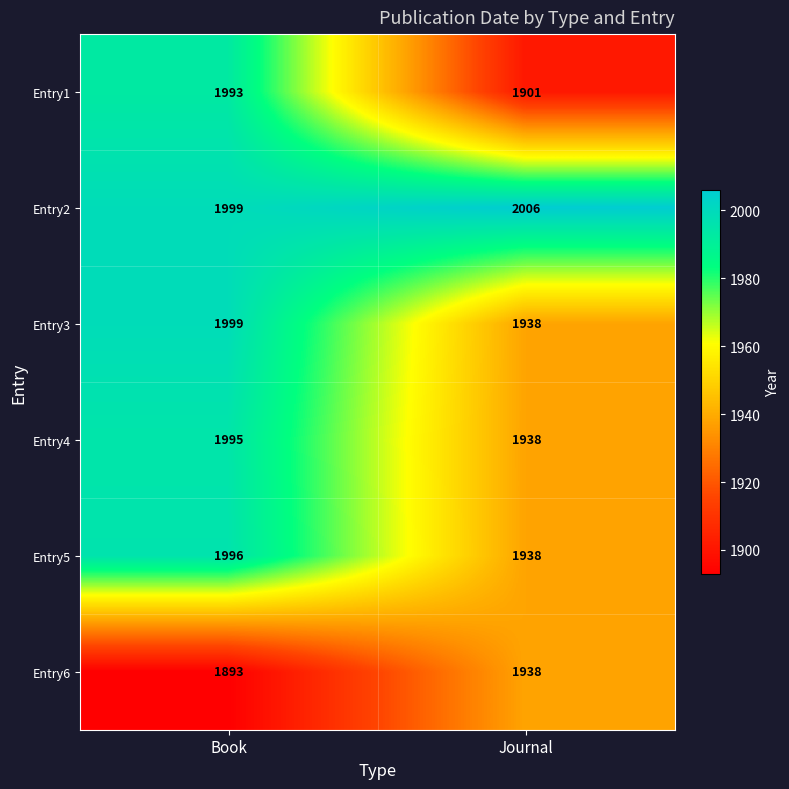

Reading right to left, what are all the values shown in this chart?

Entry1: 1901	1993
Entry2: 2006	1999
Entry3: 1938	1999
Entry4: 1938	1995
Entry5: 1938	1996
Entry6: 1938	1893